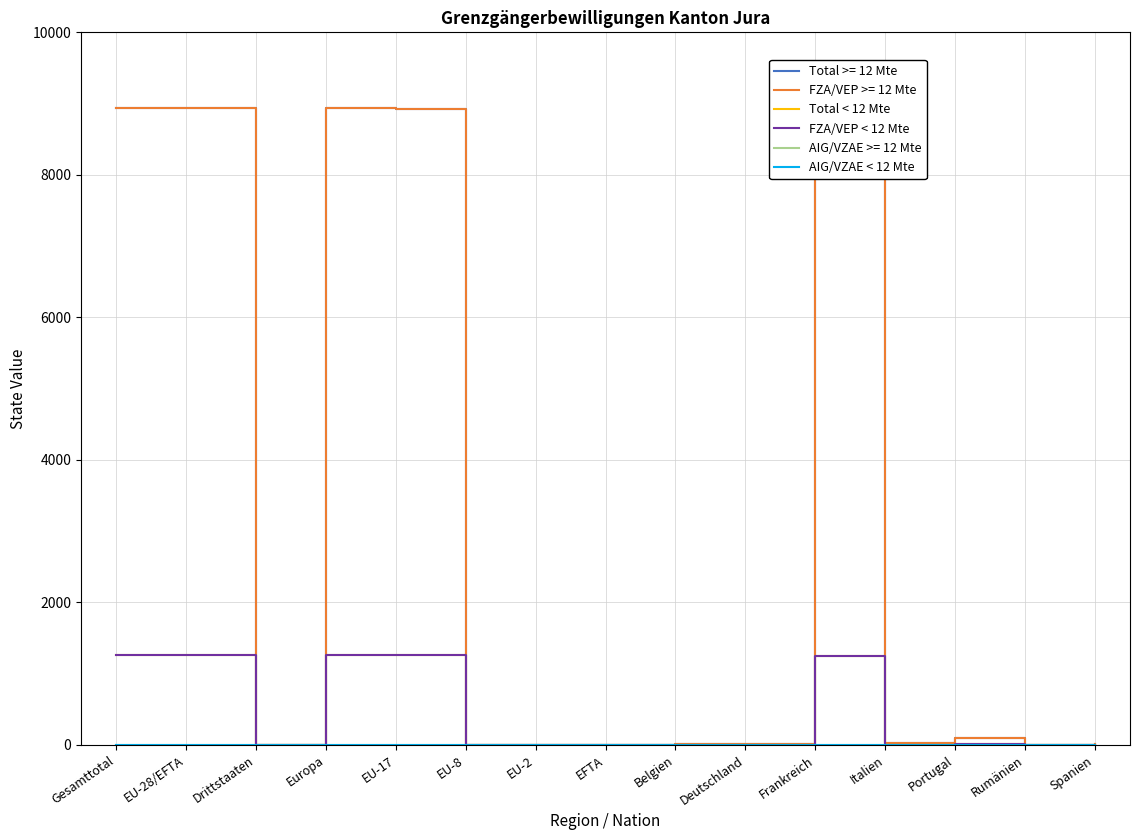

Does the chart display data point markers on the line(s)?

No